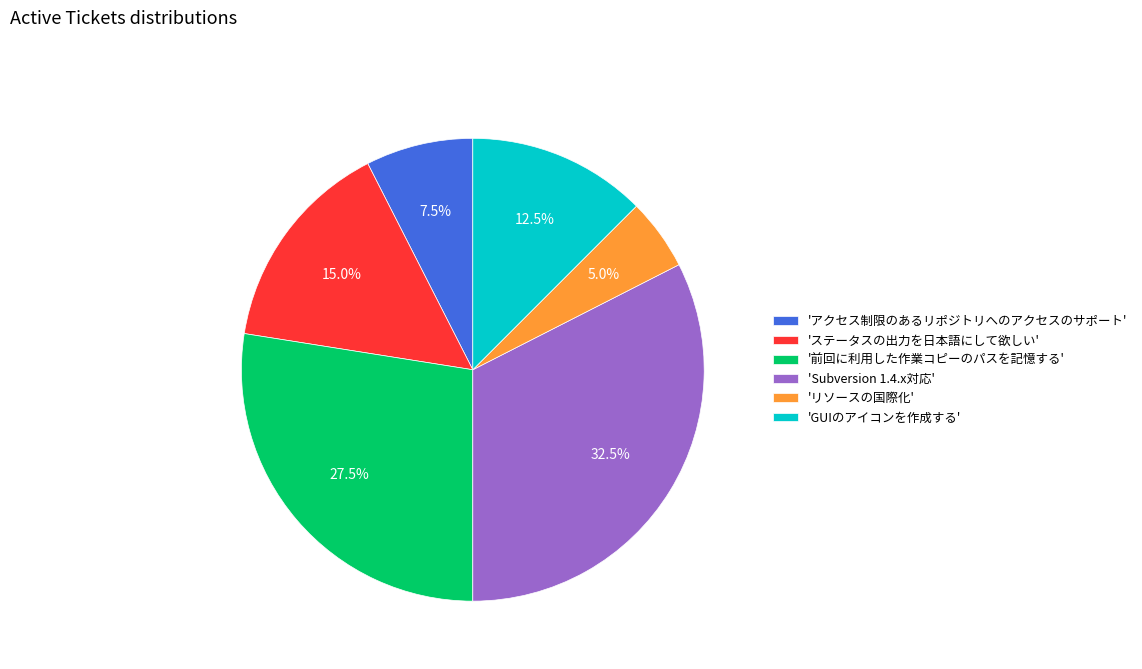

Rank the categories by value from lowest to highest.

'リソースの国際化', 'アクセス制限のあるリポジトリへのアクセスのサポート', 'GUIのアイコンを作成する', 'ステータスの出力を日本語にして欲しい', '前回に利用した作業コピーのパスを記憶する', 'Subversion 1.4.x対応'